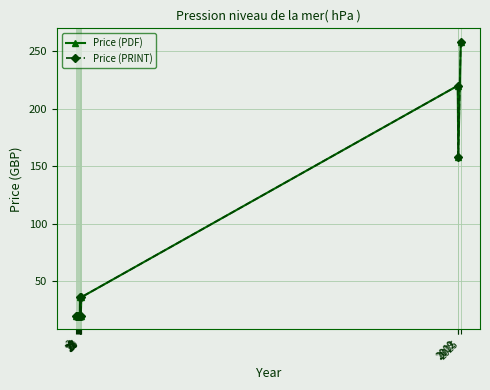

True or false: Price (PDF) and Price (PRINT) intersect in this chart.

False